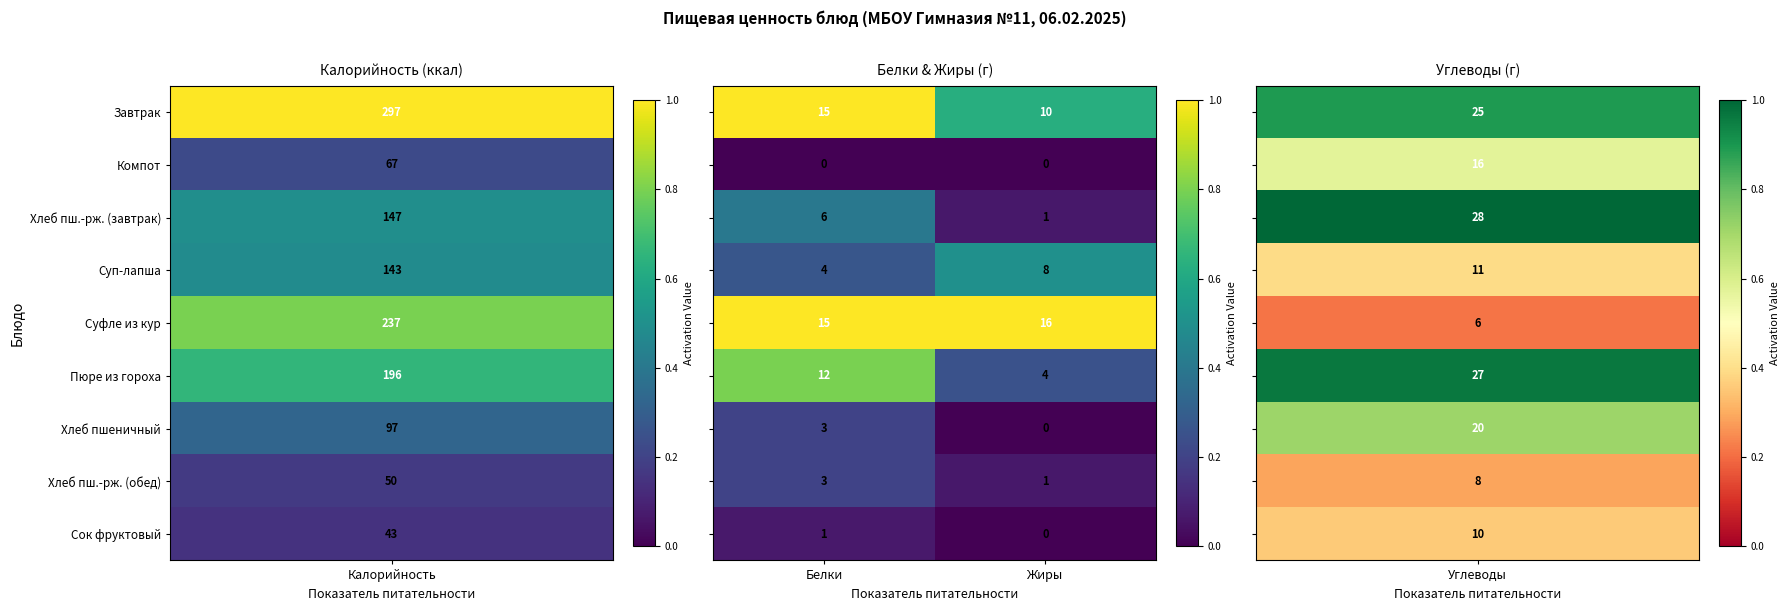

What is the total value across all series at Белки?

59